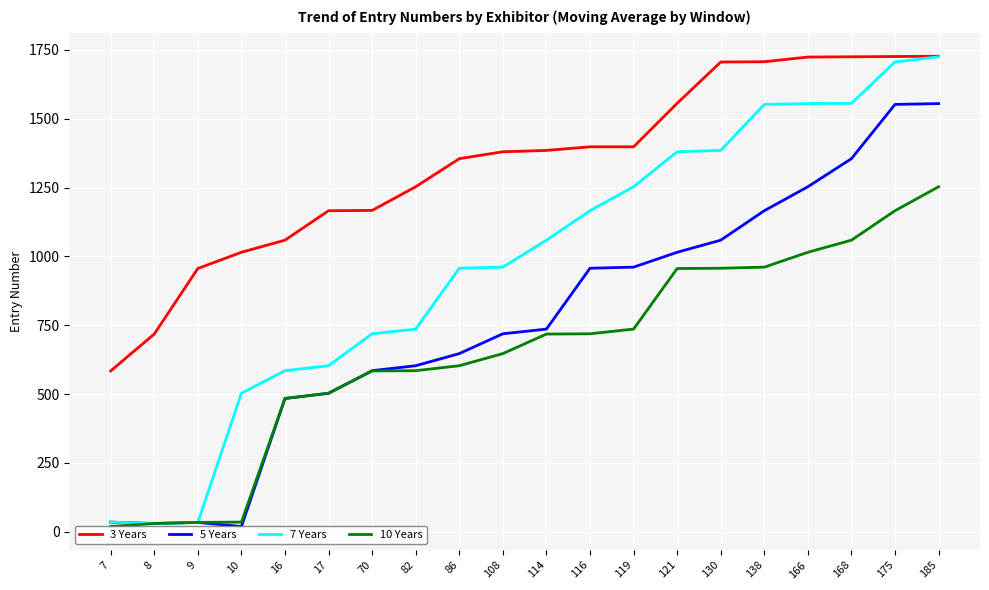

Reading left to right, list all the values displayed in this chart.

3 Years: 584	718	956	1015	1059	1166	1167	1253	1355	1380	1385	1398	1398	1556	1706	1707	1724	1725	1726	1727
5 Years: 35	30	34	19	484	503	585	603	647	719	736	957	961	1015	1059	1166	1253	1355	1552	1555
7 Years: 35	30	34	503	585	603	719	736	957	961	1059	1166	1253	1380	1385	1552	1555	1556	1706	1725
10 Years: 19	30	34	35	484	503	584	585	603	647	718	719	736	956	957	961	1015	1059	1166	1253